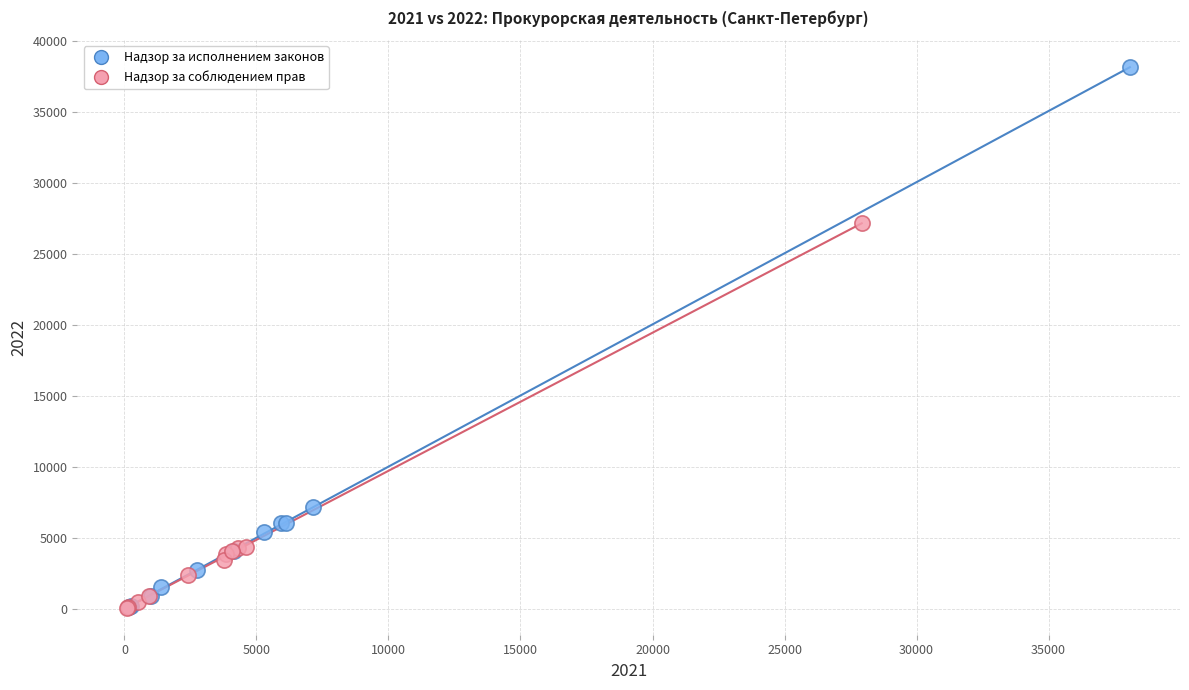

Which series has the widest spread of Y values?

Надзор за исполнением законов